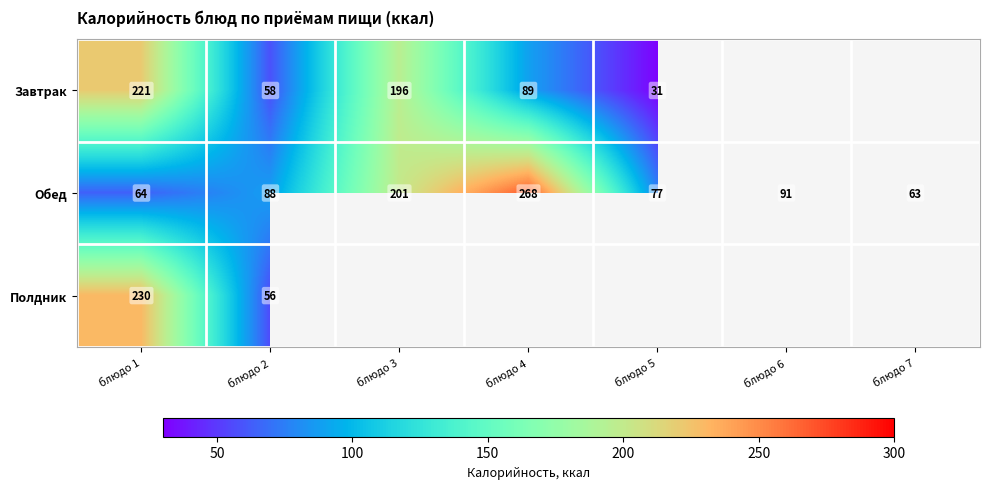

At which label is Обед closest to 165?

блюдо 3